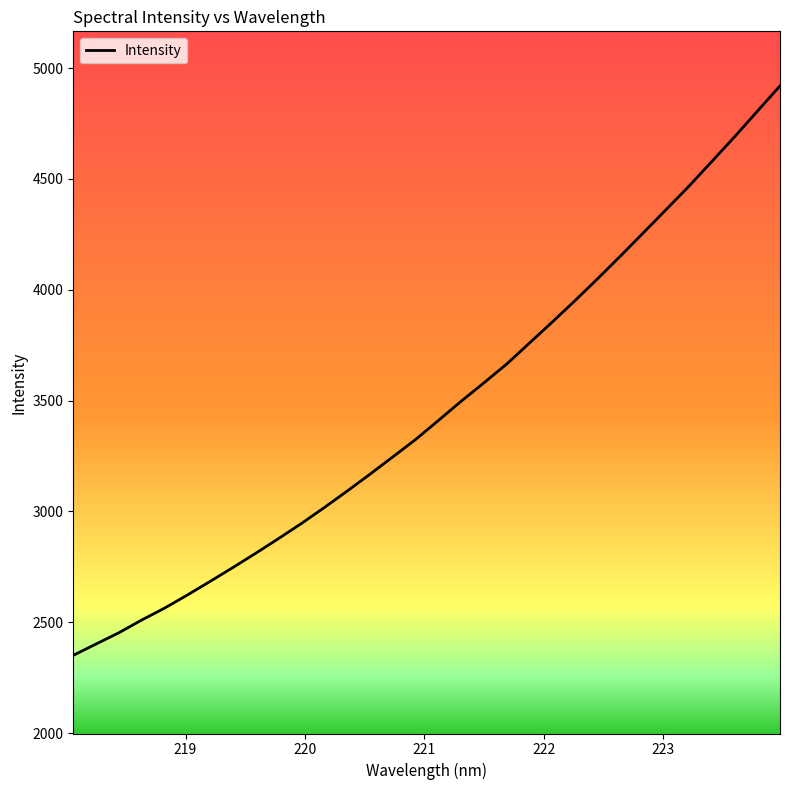

What is the minimum value shown in the chart?

2350.7